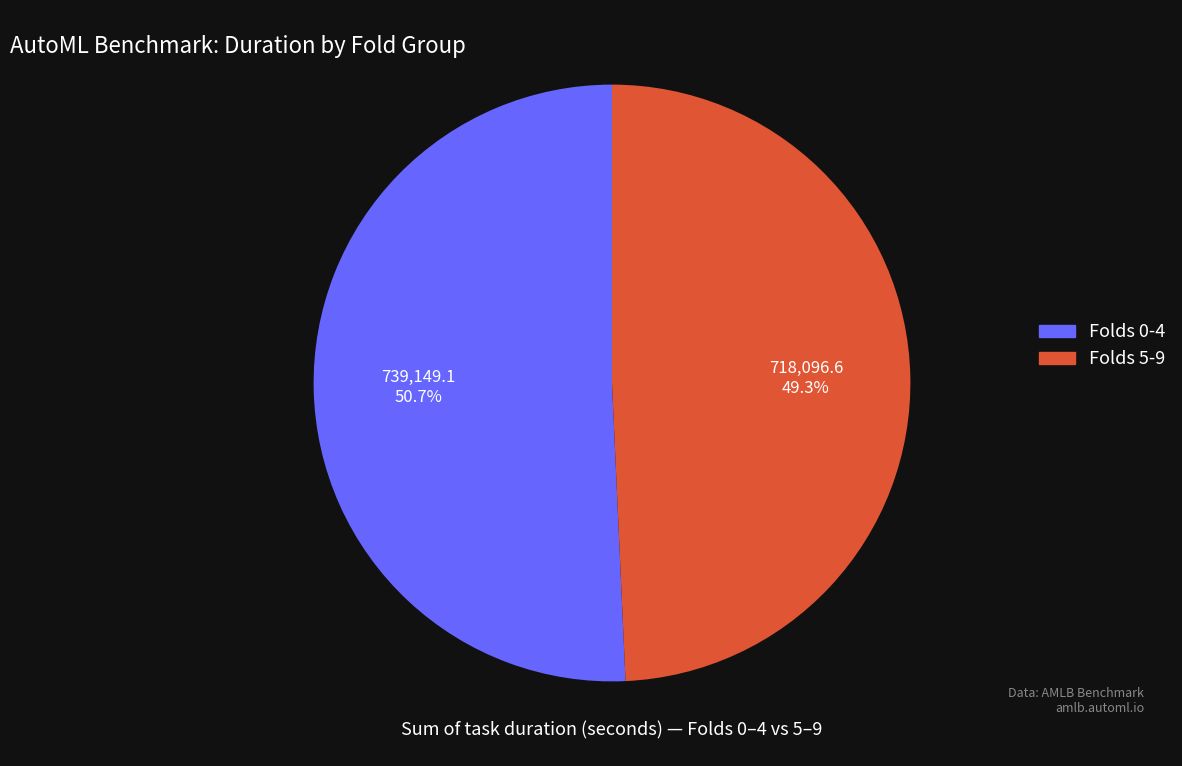

How many segments does this pie chart have?

2